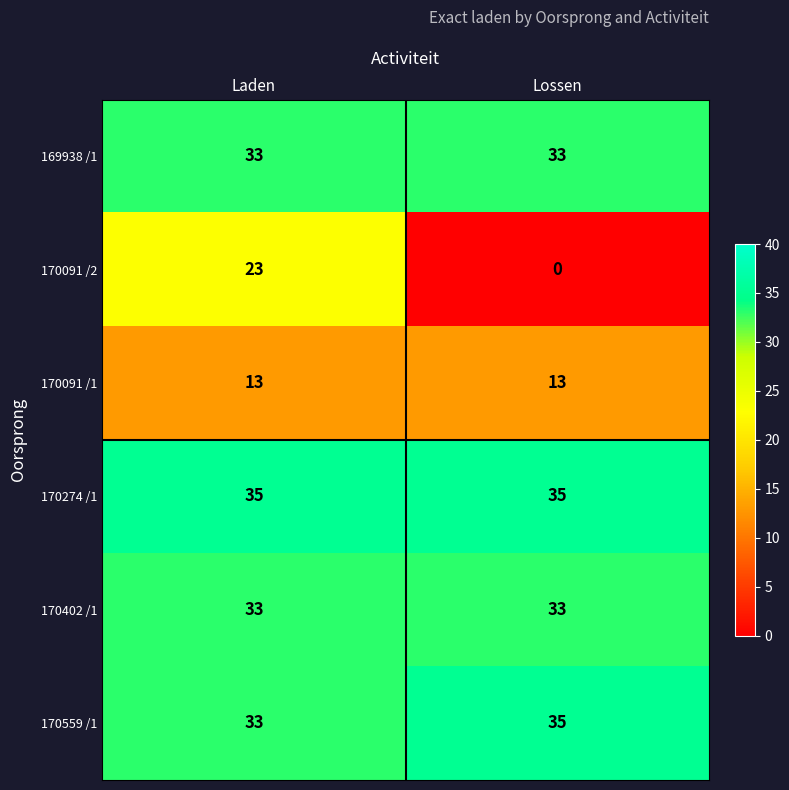

Read the 170559 /1 value at Lossen.

35